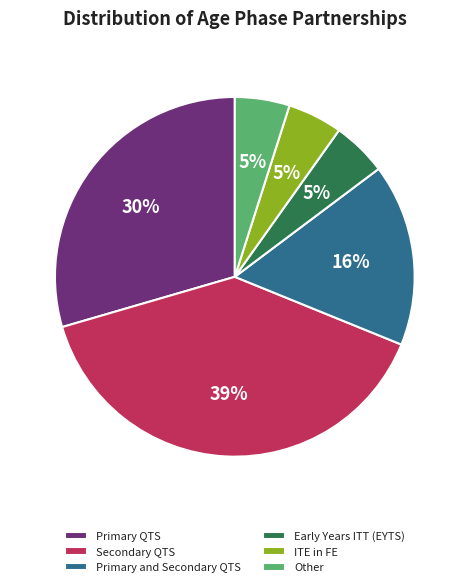

Is it true that Other is 5% of the pie?

True